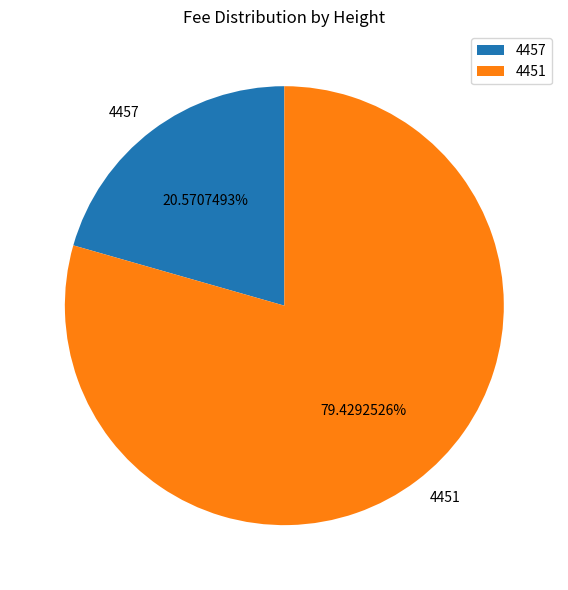

To the nearest percent, what portion does 4457 represent?

21%